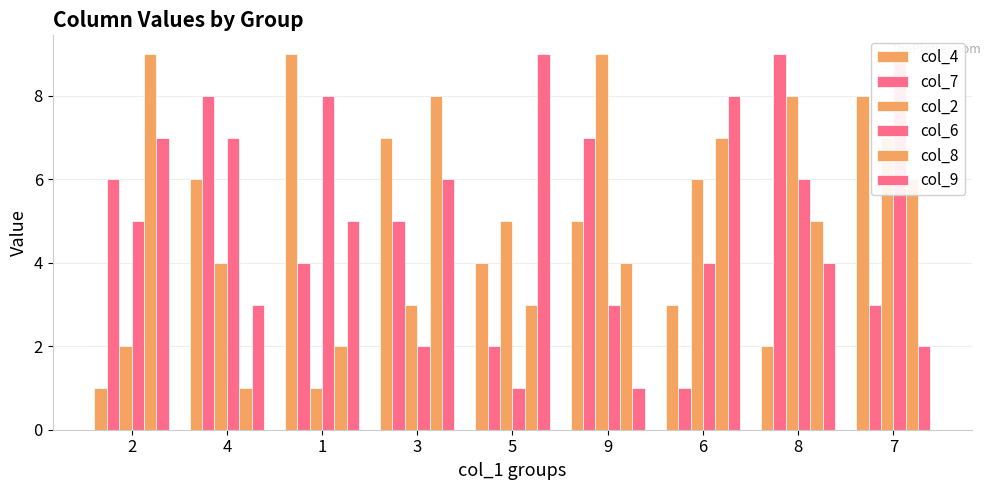

The value of col_7 at 8 is 9. True or false?

True